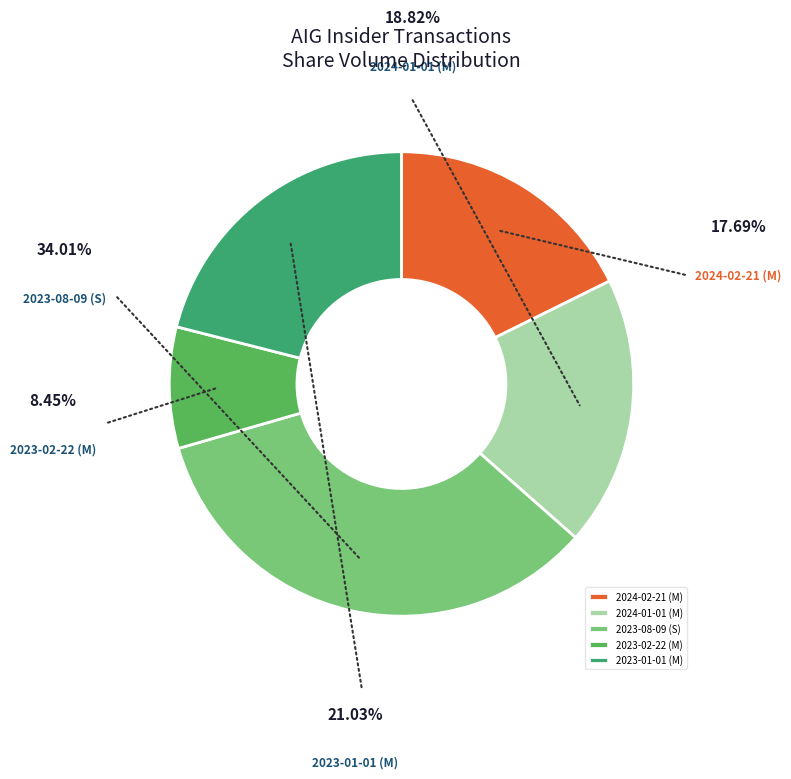

Approximately how many times larger is the value at 2024-02-21 (M) compared to 2023-01-01 (M)?

0.8